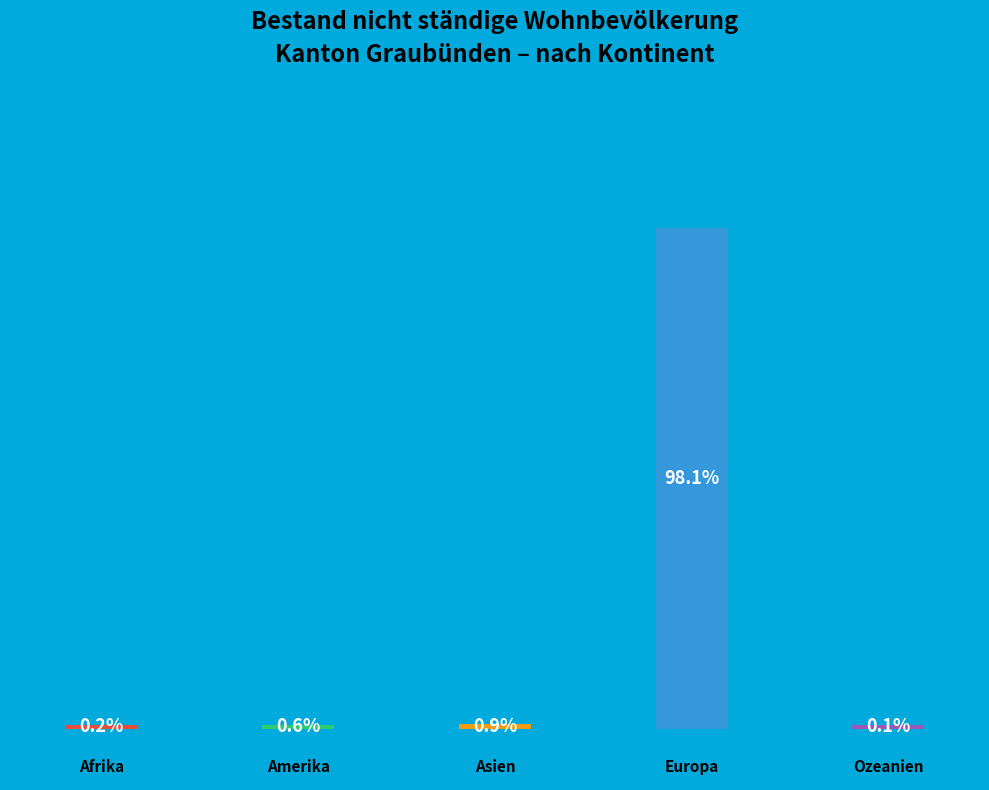

To the nearest percent, what percentage of the pie is Europa?

98%